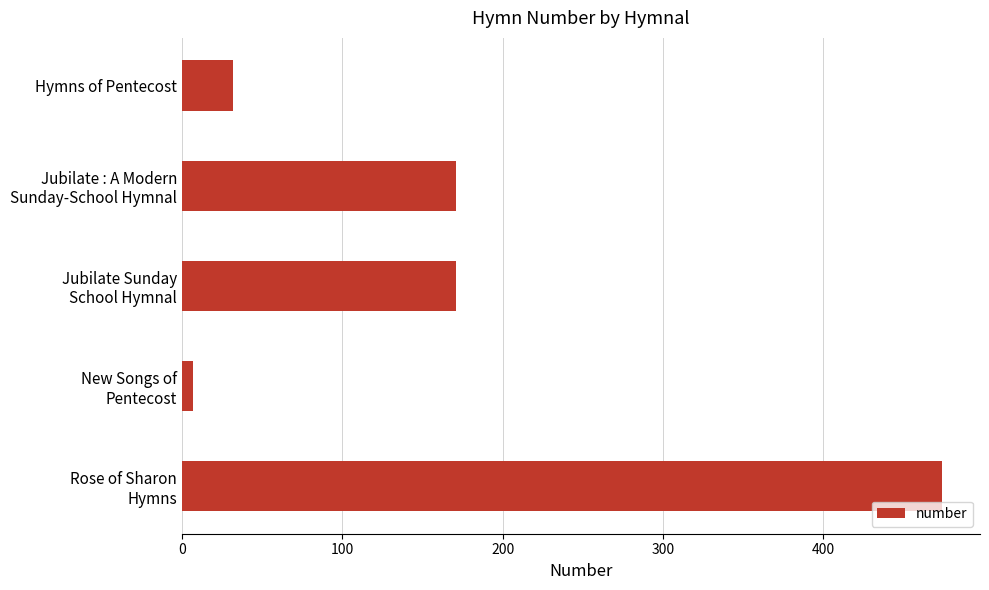

What is the value of the 1st bar from the top?

32